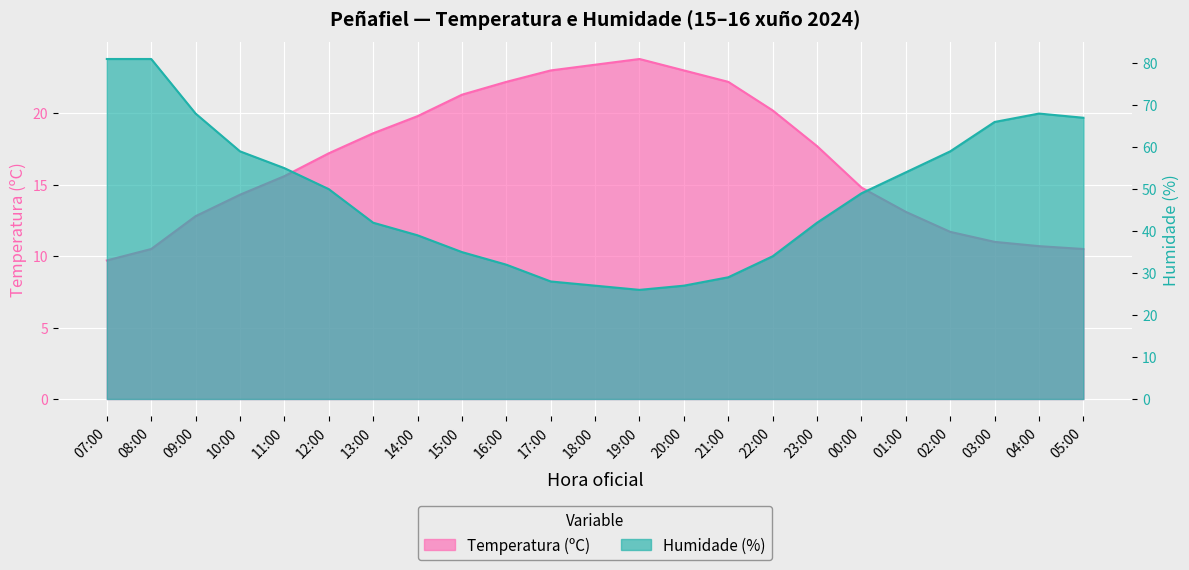

Where does the Temperatura (ºC) series first go above 17?

12:00